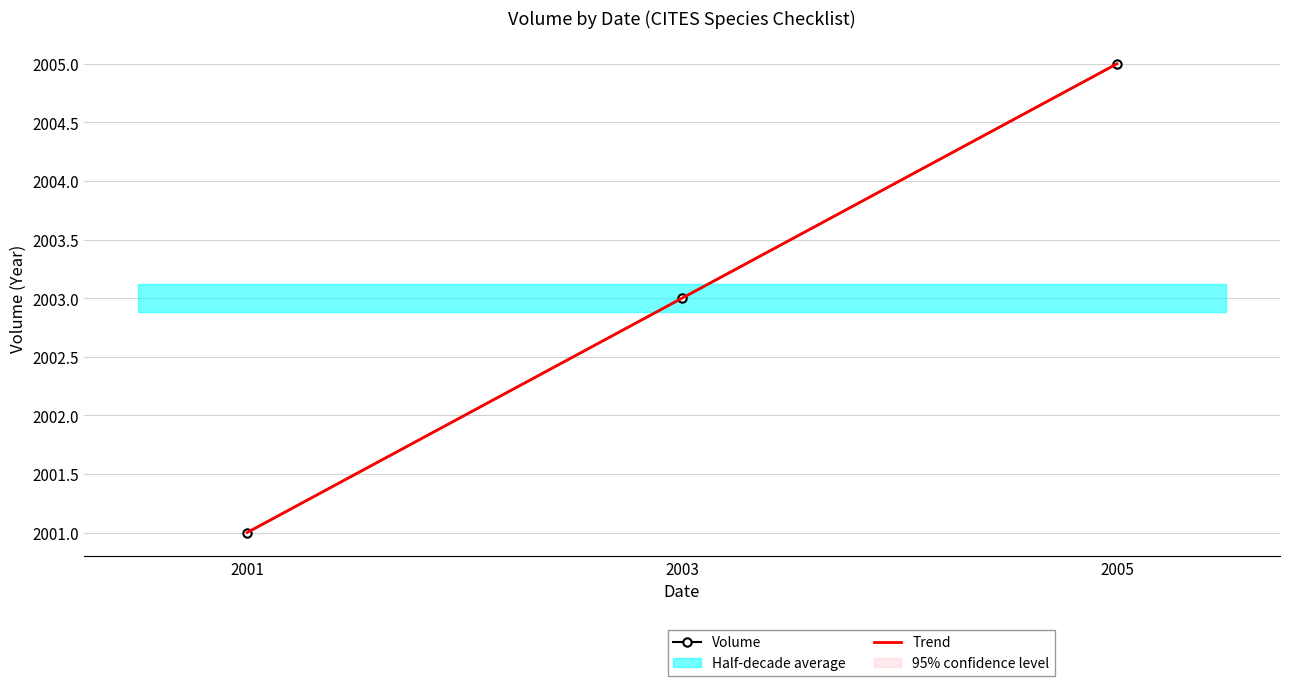

Where does the Volume series first go above 2003?

2005